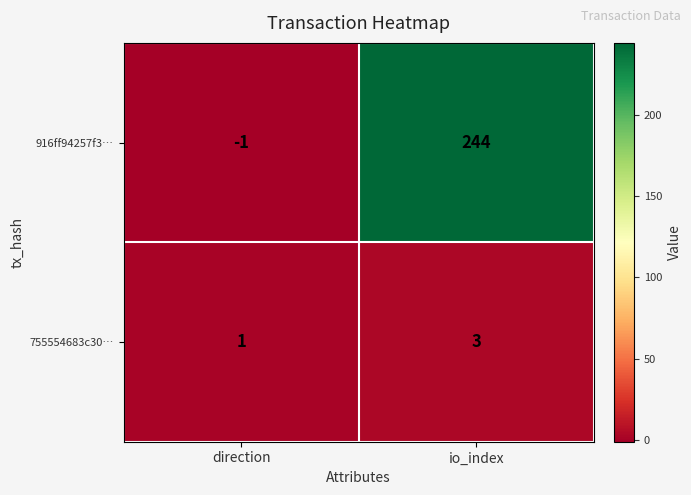

Reading left to right, extract all data points from this chart.

916ff94257f3…: direction=-1	io_index=244
755554683c30…: direction=1	io_index=3